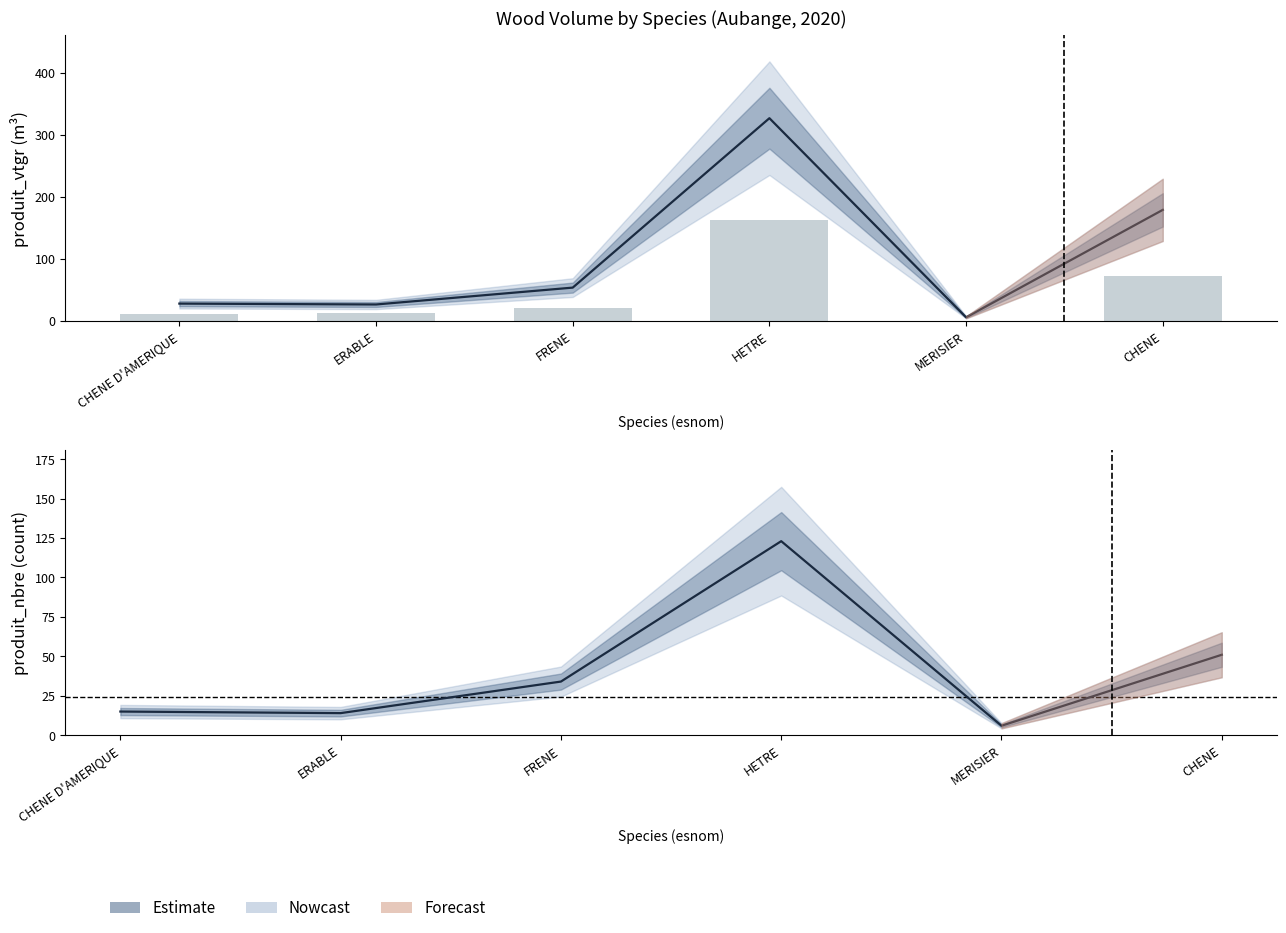

Rank the categories by value from lowest to highest.

MERISIER, CHENE D'AMERIQUE, ERABLE, FRENE, CHENE, HETRE